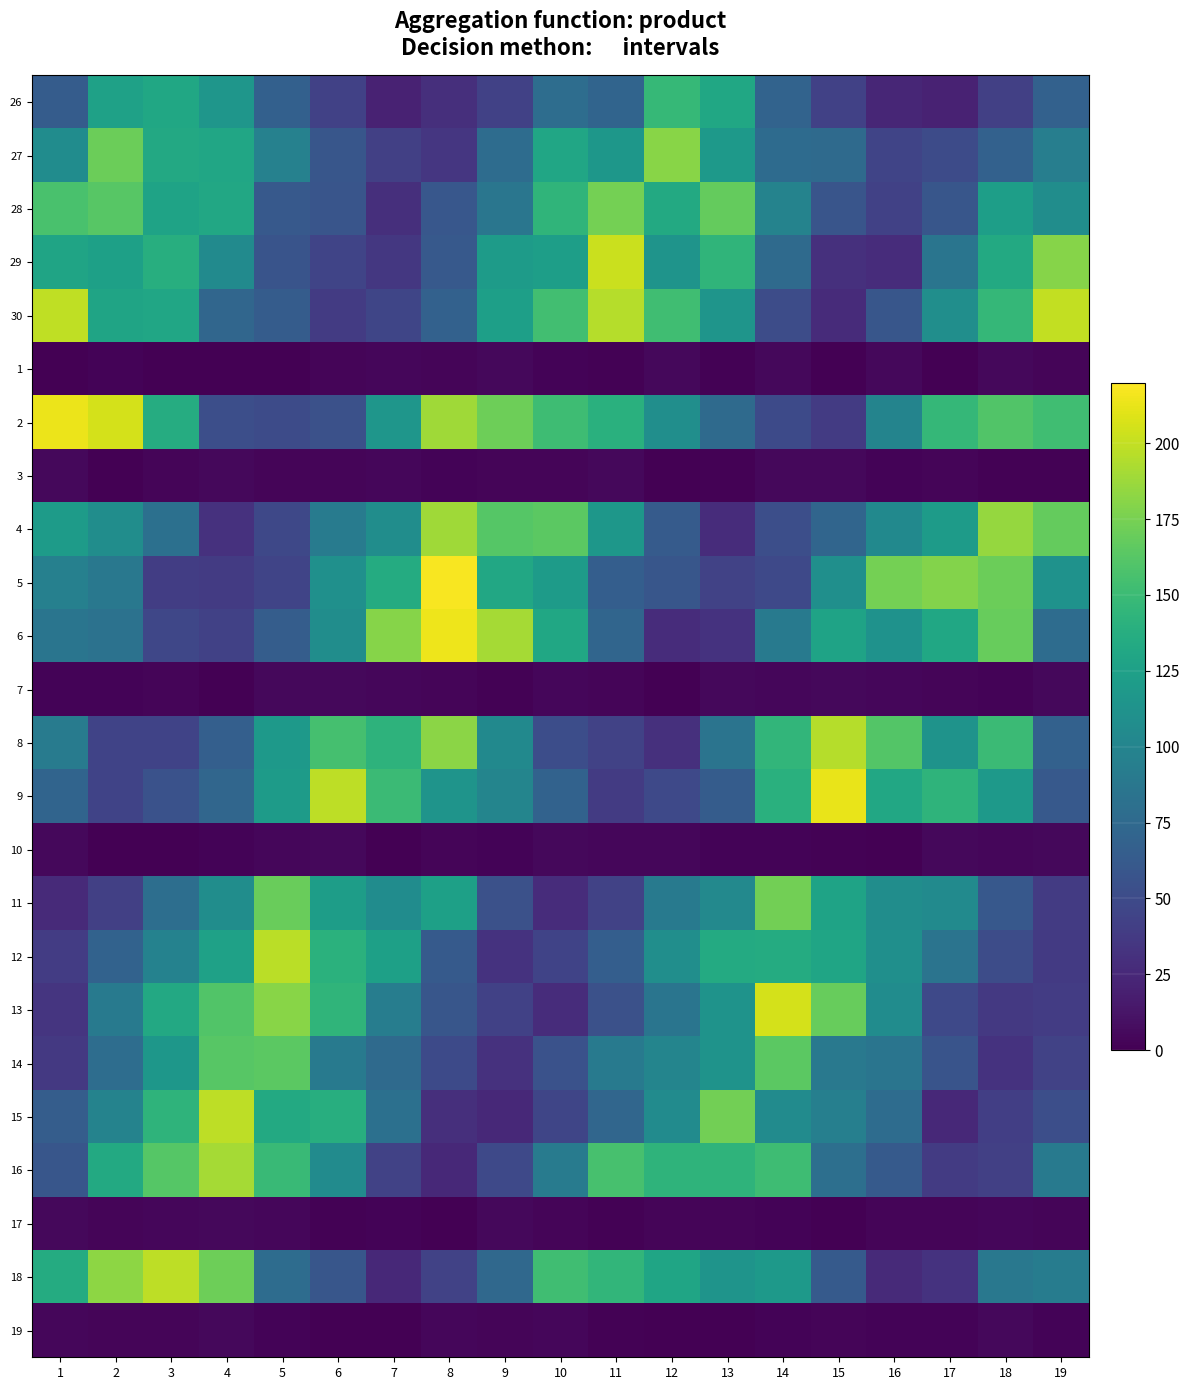

What is the total value across all series at 12?

1844.1